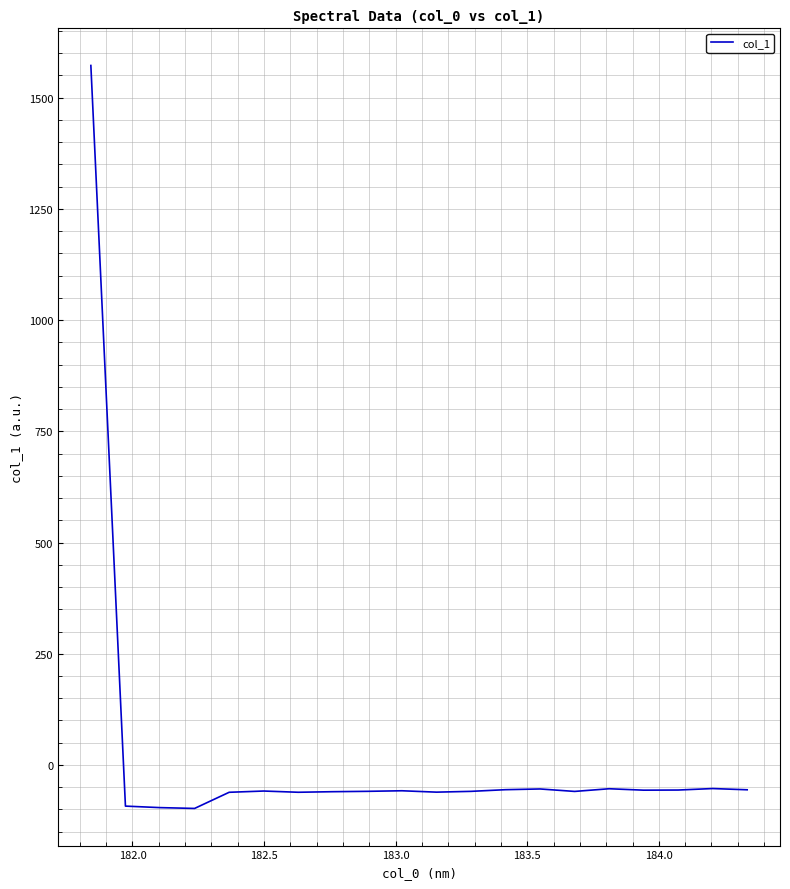

What is the difference between the maximum and minimum values?

1669.9